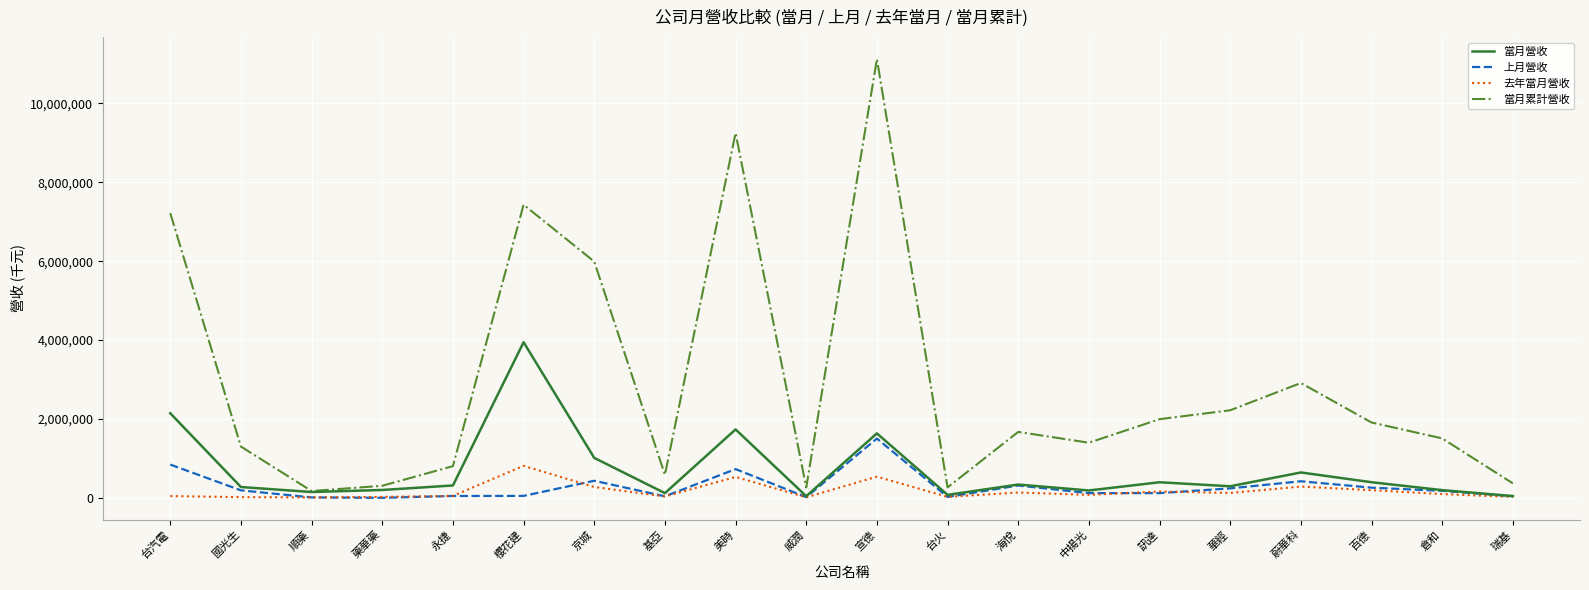

At which label is 當月累計營收 closest to 5647669?

京城